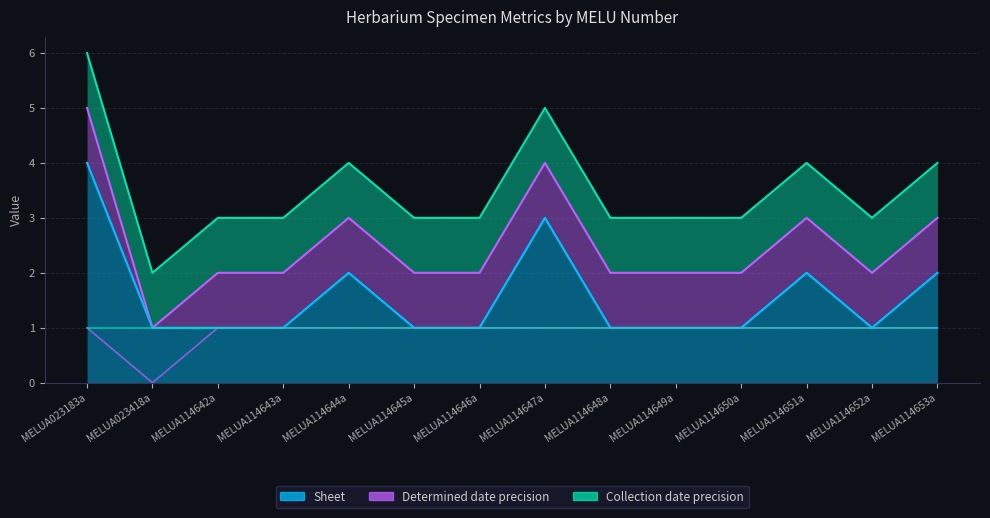

In Determined date precision, how many points are lower than both neighbors (excluding endpoints)?

1